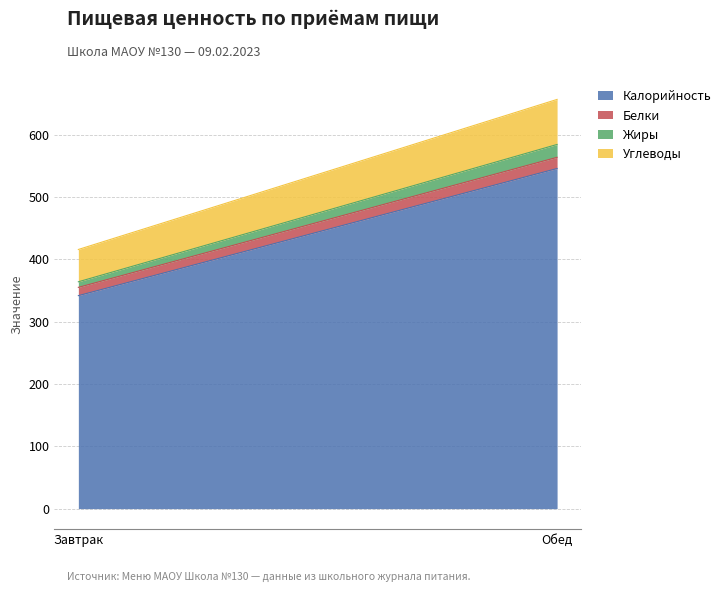

How many lines are shown in the chart?

4